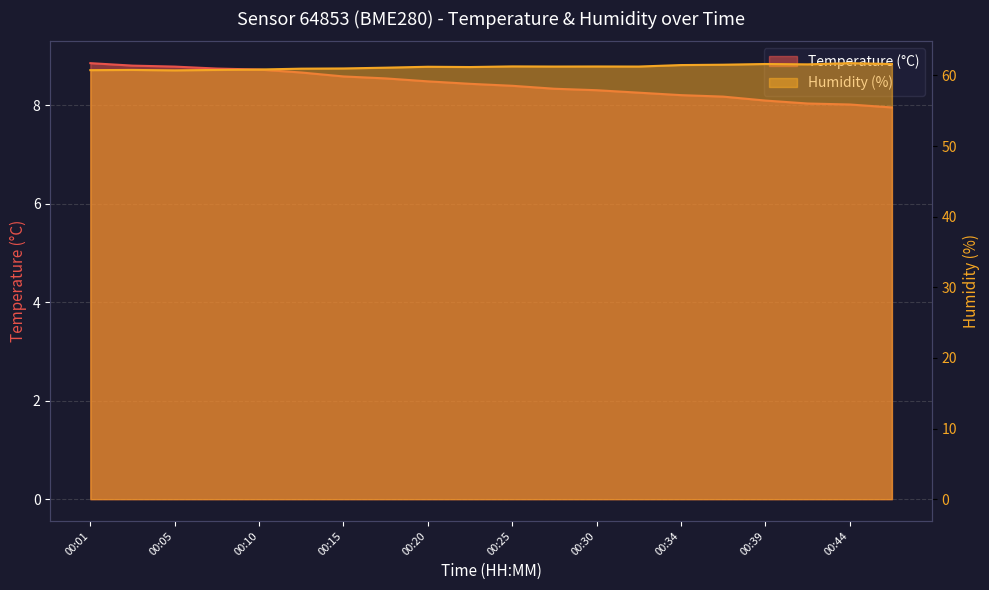

What is the value of the Humidity (%) point at the 8th from the left?

61.1